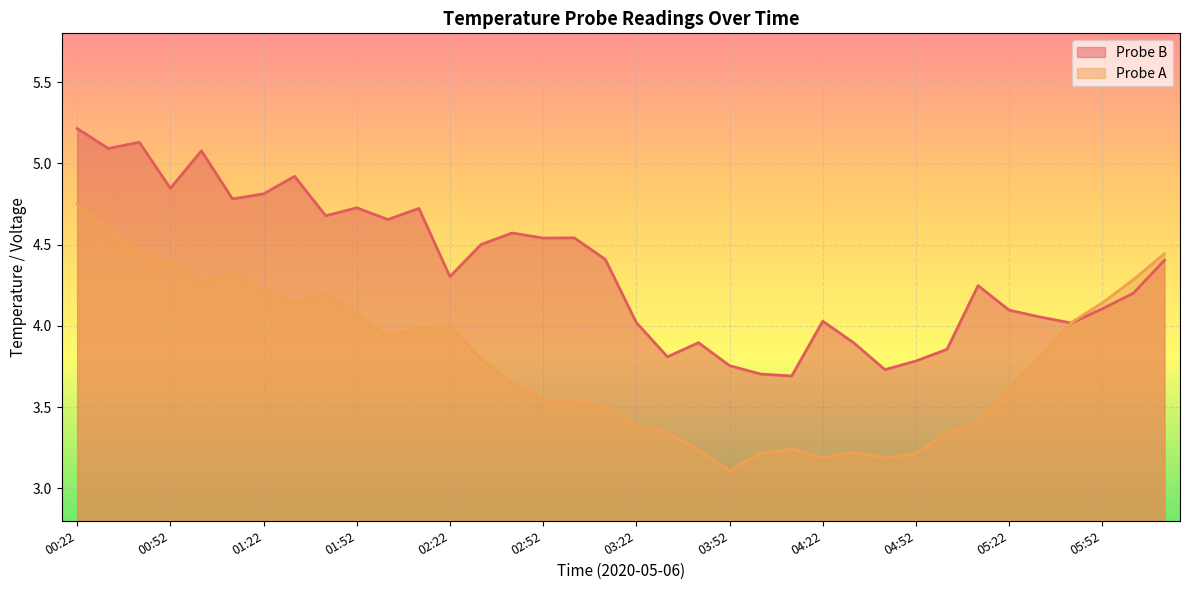

How many times do Probe B and Probe A cross each other?

1